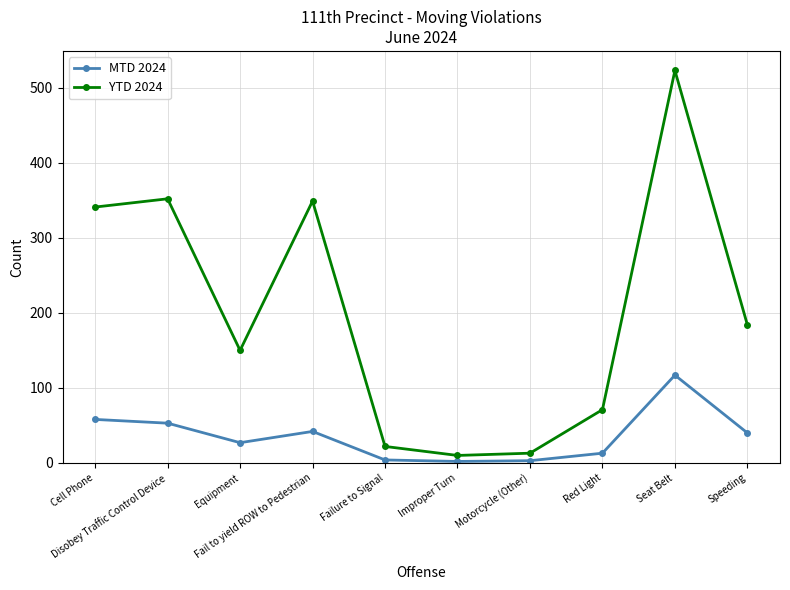

At which category is the sum across all series the highest?

Seat Belt